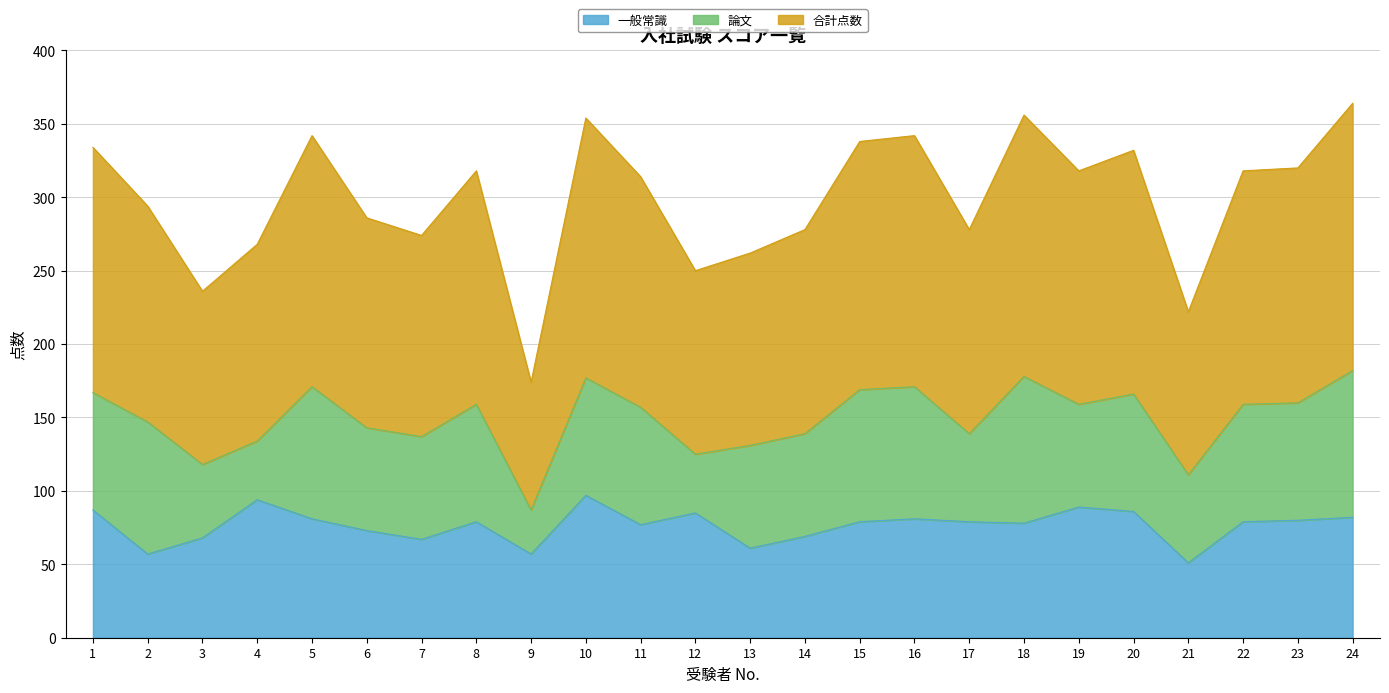

At which label is 合計点数 closest to 134?

4